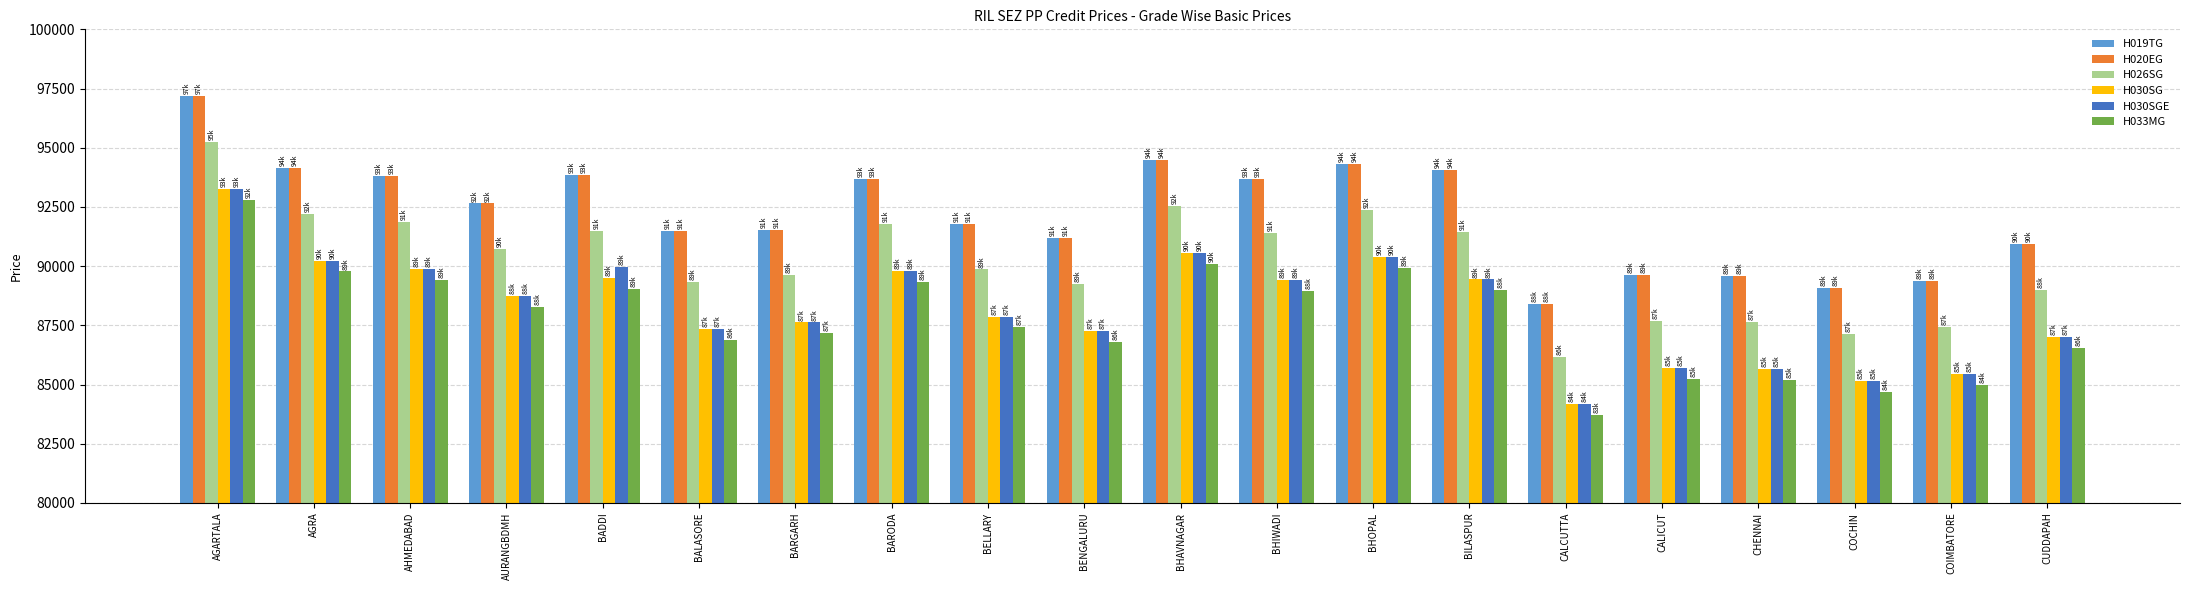

What is the difference between the H030SG values at BENGALURU and BELLARY?

605